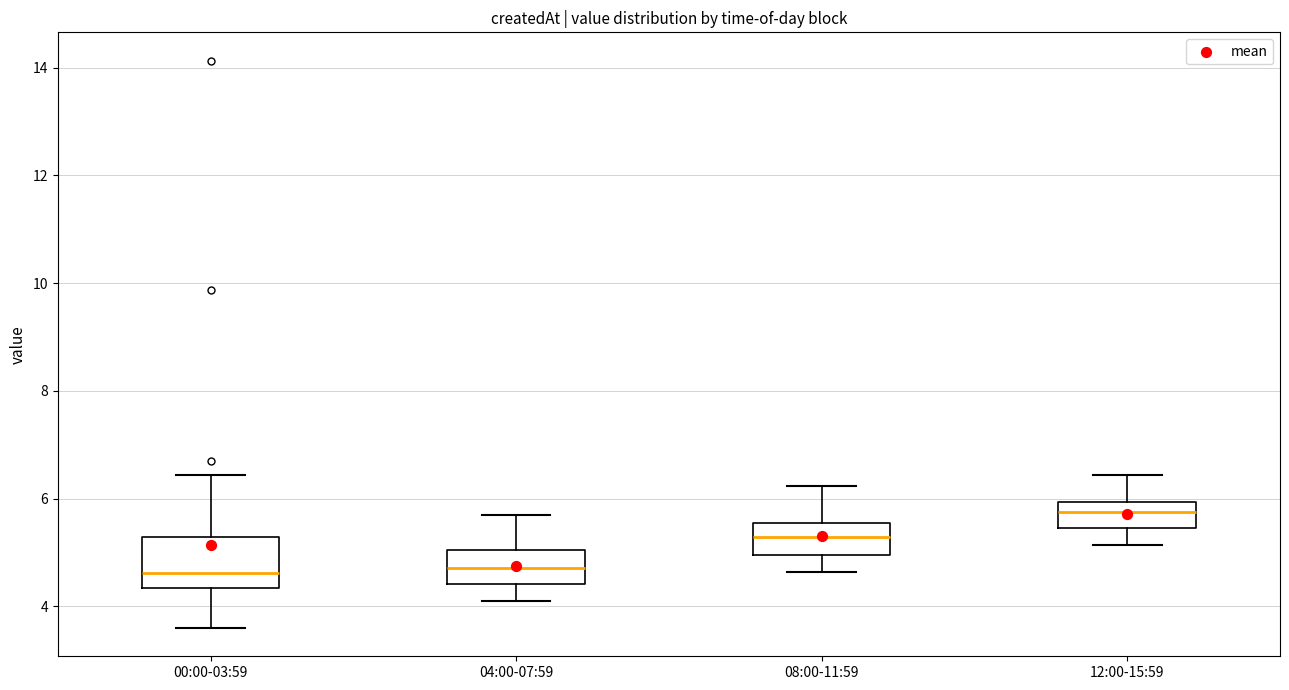

Reading left to right, read every box against the y-axis: the position of its median line, the range the box covers, and the ends of its whiskers. The values are not printed on the chart, so give them approximately, as read against the axis.

00:00-03:59: median 4.6, box 4.4 to 5.2, whiskers 3.6 to 6.4
04:00-07:59: median 4.8, box 4.4 to 5.0, whiskers 4.2 to 5.8
08:00-11:59: median 5.2, box 5.0 to 5.6, whiskers 4.6 to 6.2
12:00-15:59: median 5.8, box 5.4 to 6.0, whiskers 5.2 to 6.4